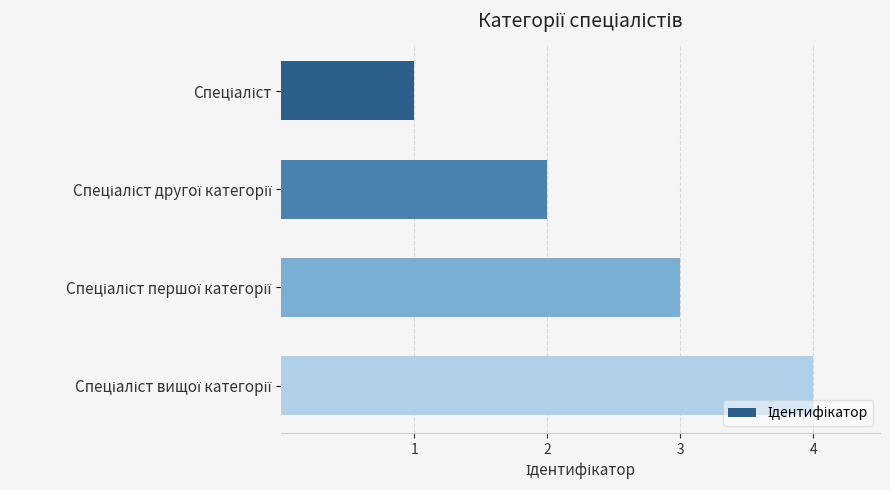

What is the greatest value displayed?

4